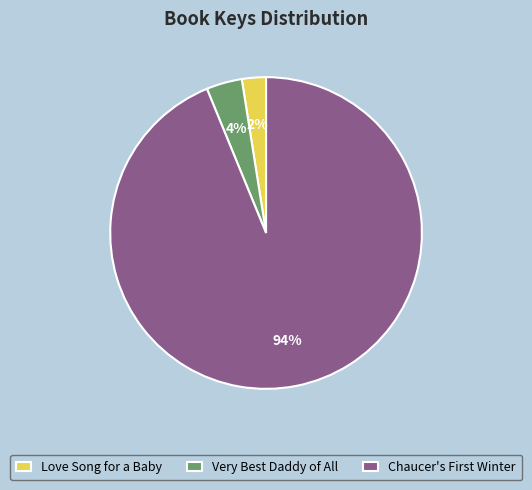

What is the largest slice in the pie chart?

Chaucer's First Winter